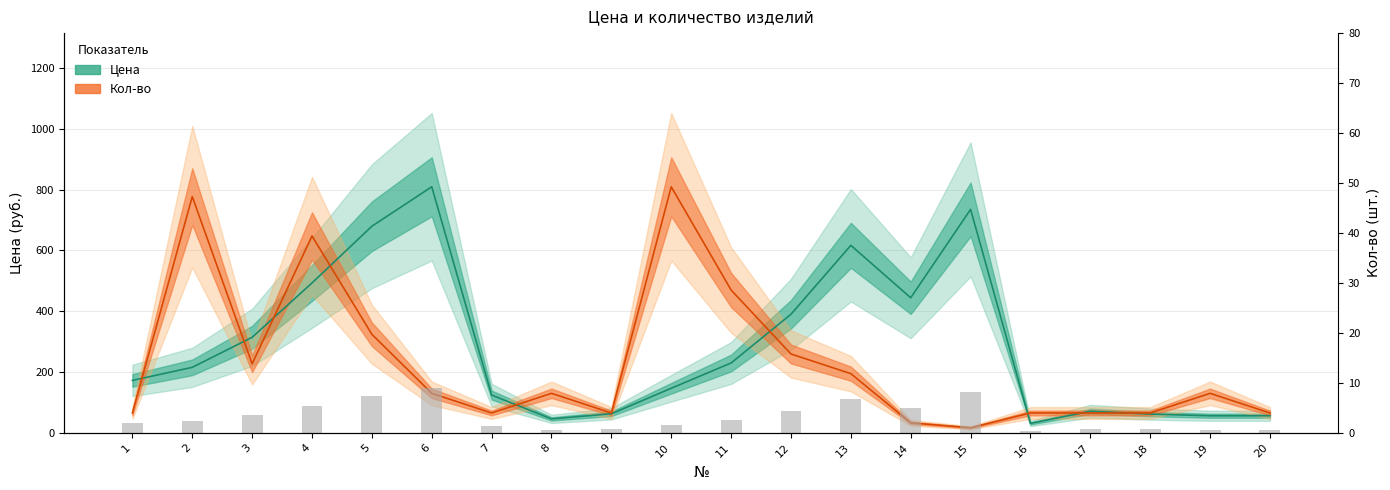

Reading left to right, what are all the values shown in this chart?

Цена: 172.0	215.0	313.9	492.8	679.4	809.3	123.8	45.4	62.2	146.2	229.3	389.8	616.6	444.0	734.9	30.6	70.6	61.1	55.7	55.7
Кол-во: 64.7	776.9	226.6	647.4	323.7	129.5	64.7	129.5	64.7	809.3	469.4	259.0	194.2	32.4	16.2	64.7	64.7	64.7	129.5	64.7